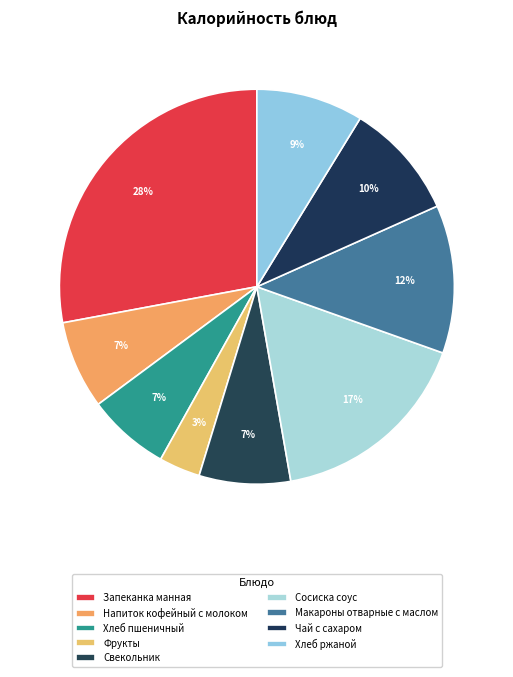

Is there a majority slice in this chart?

No